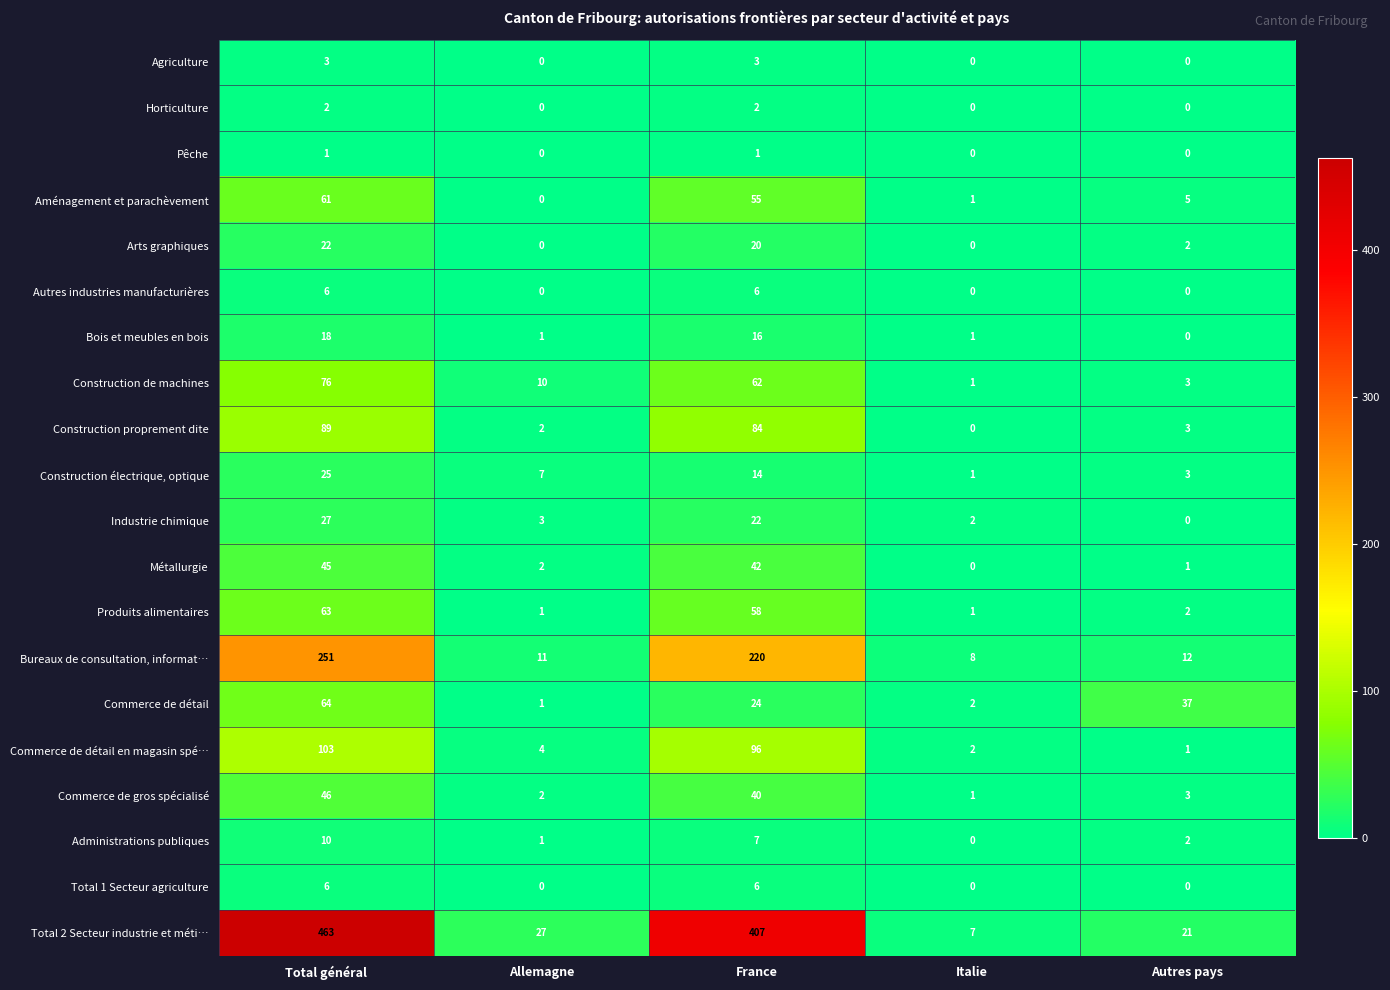

What is the total value across all series at France?

1185